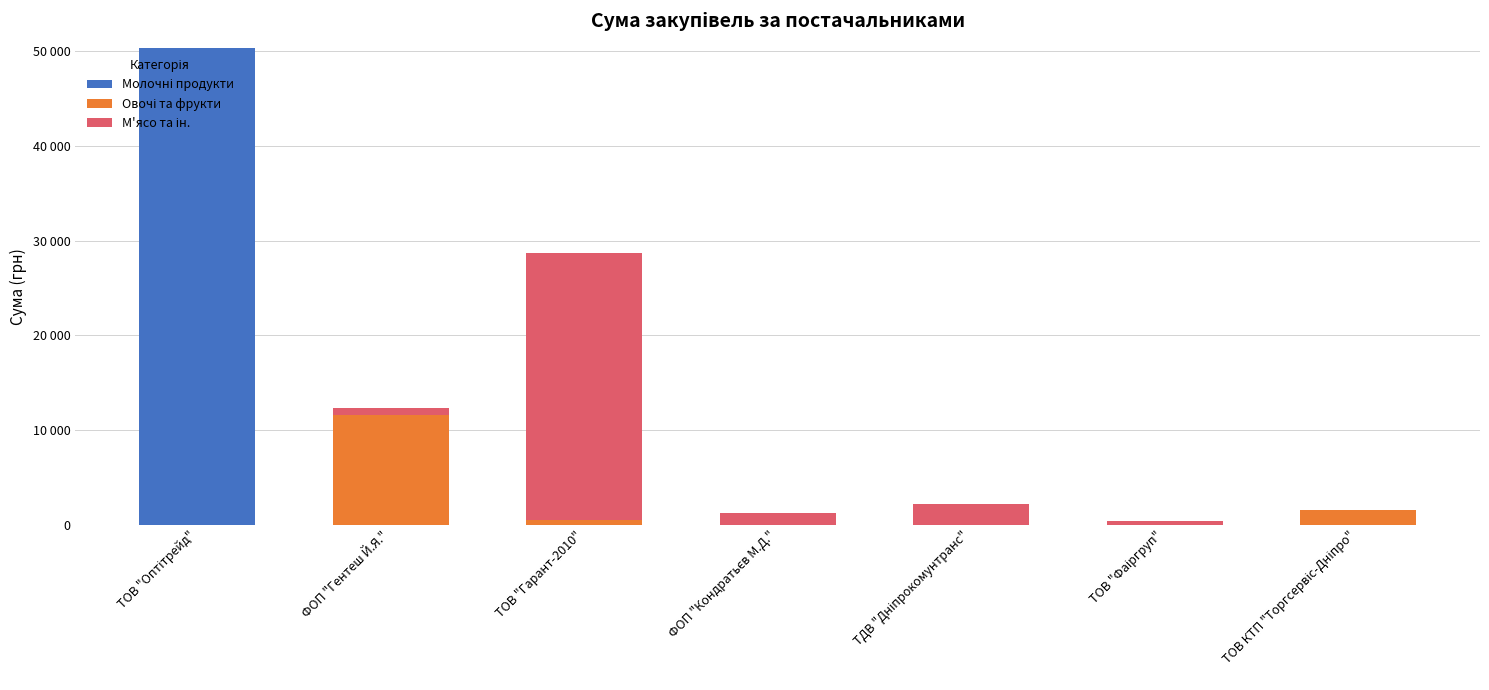

At how many categories does at least one series exceed 19200?

2